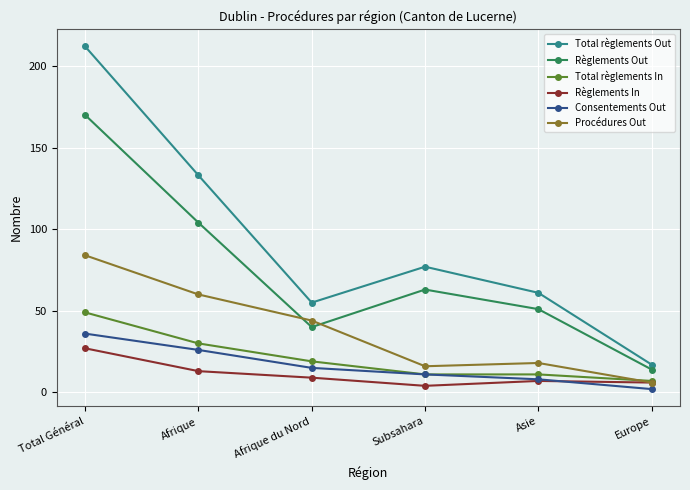

Which series has the widest spread of values?

Total règlements Out